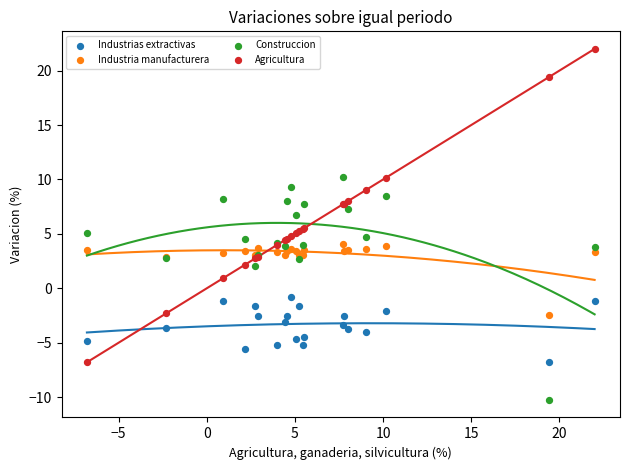

Which series contains the lowest Y value?

Construccion